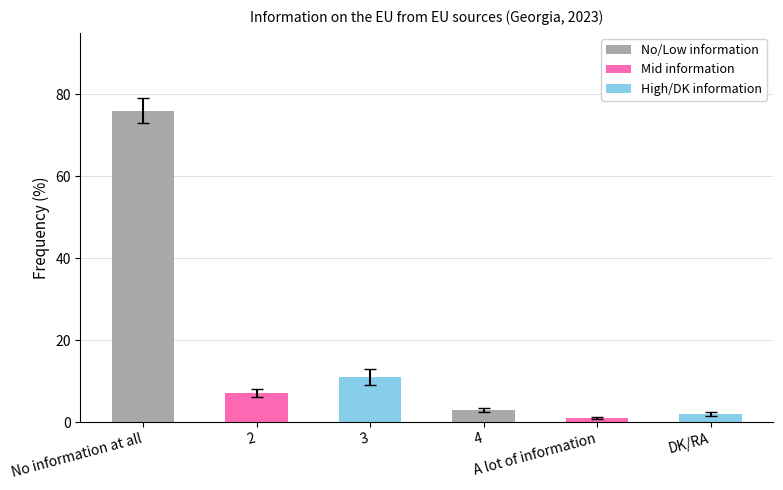

Does the chart contain any negative values?

No